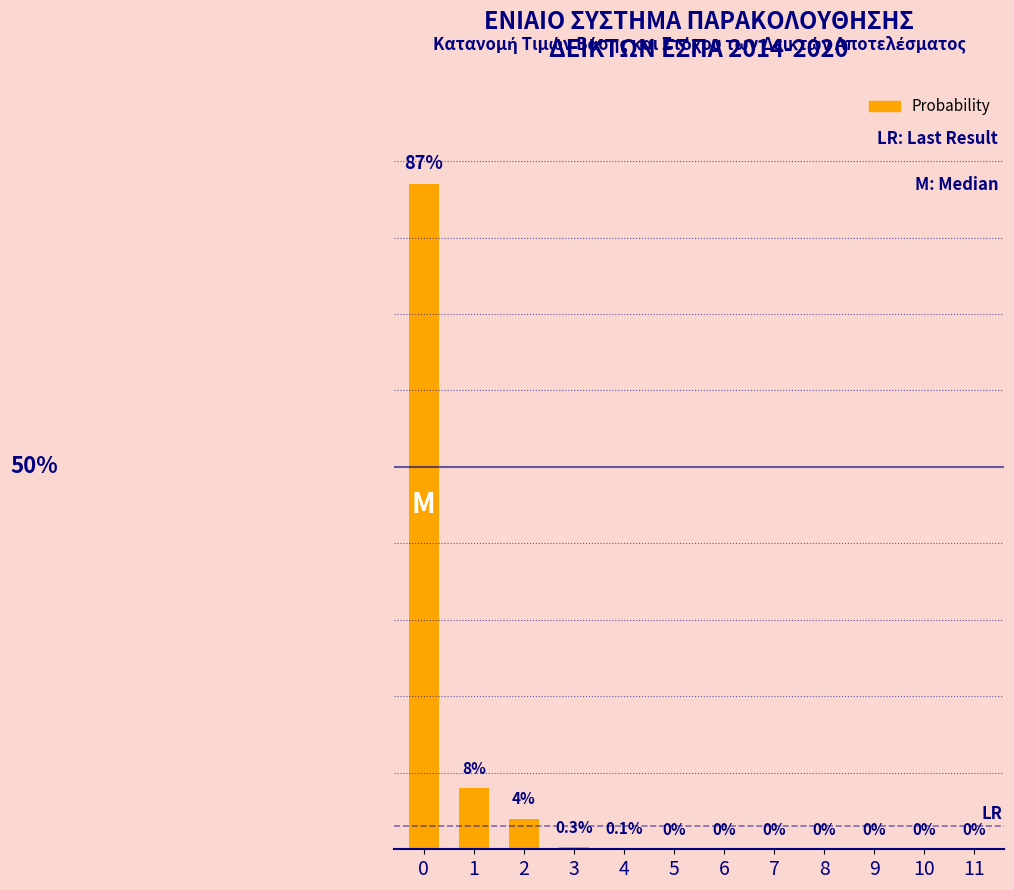

Reading left to right, extract all data points from this chart.

0=87.0	1=8.0	2=4.0	3=0.3	4=0.1	5=0.0	6=0.0	7=0.0	8=0.0	9=0.0	10=0.0	11=0.0